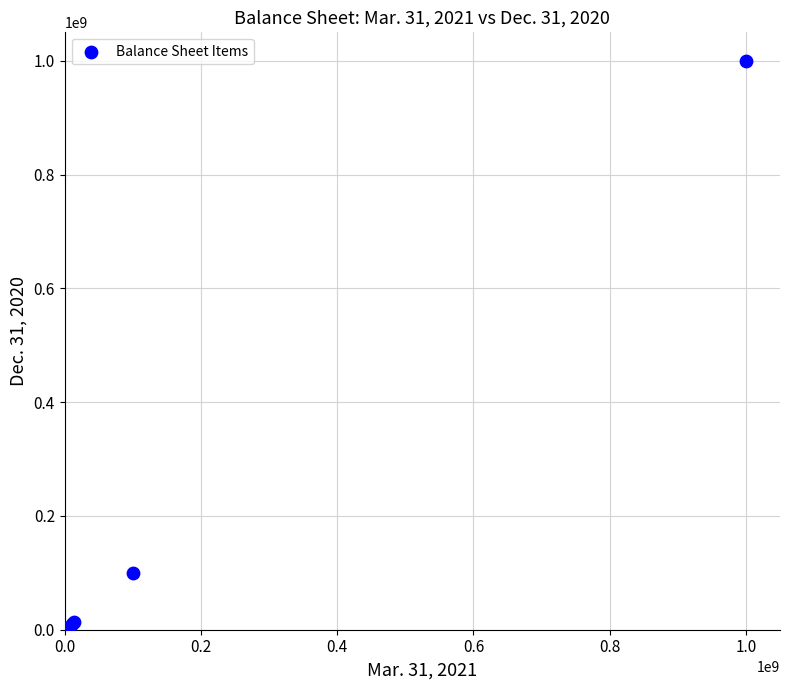

What Y value in the scatter plot is closest to 500000000?

100000000.0